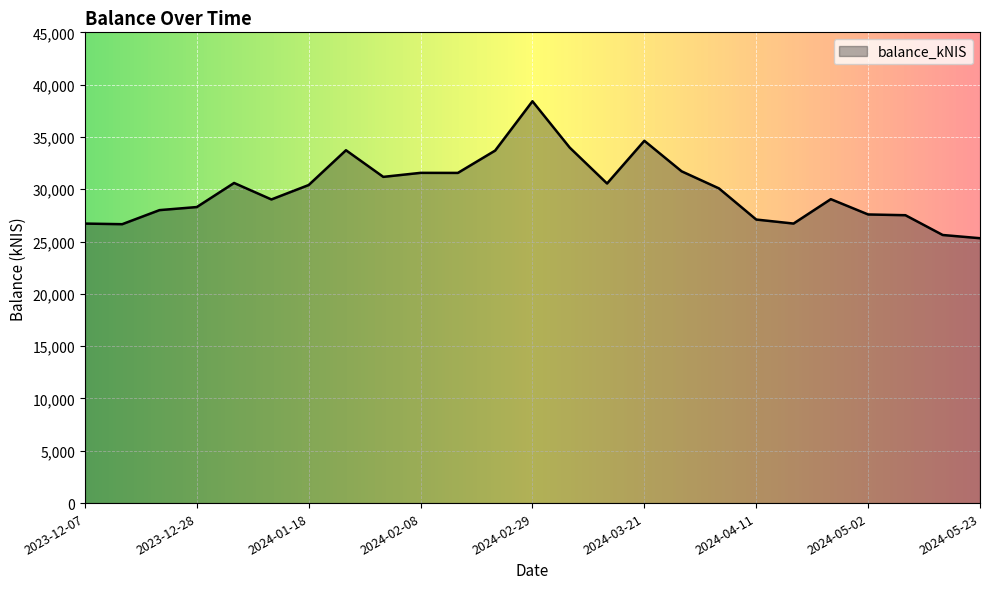

What is the minimum value shown in the chart?

25319.0